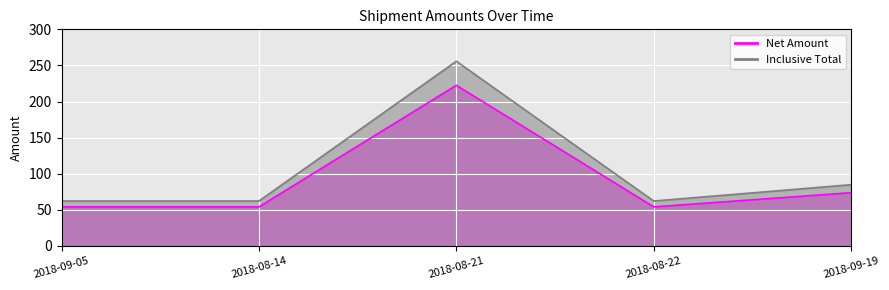

Count the number of categories in the chart.

5